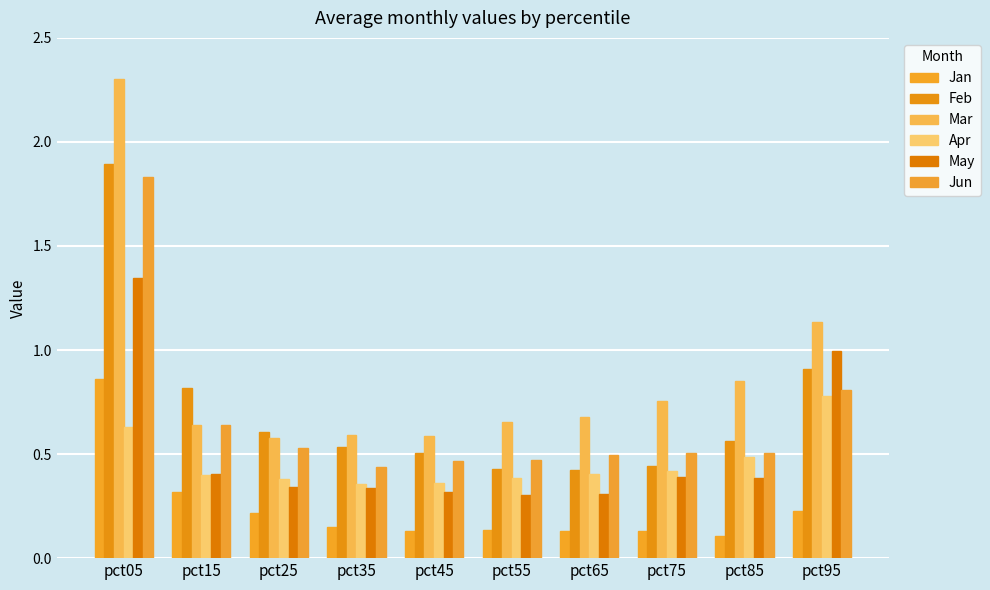

How many categories are shown in the chart?

10